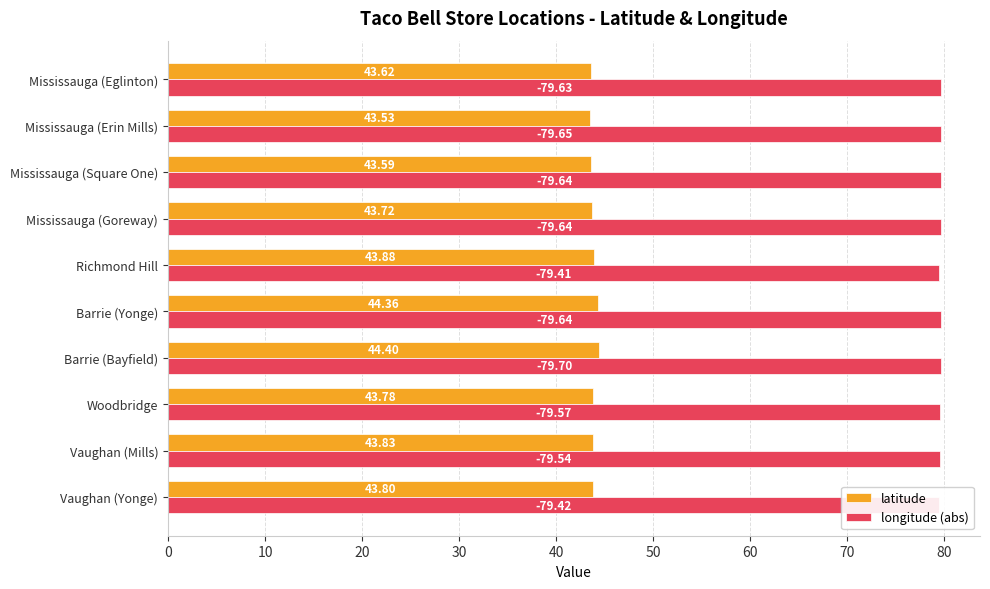

Which series has the widest spread of values?

latitude